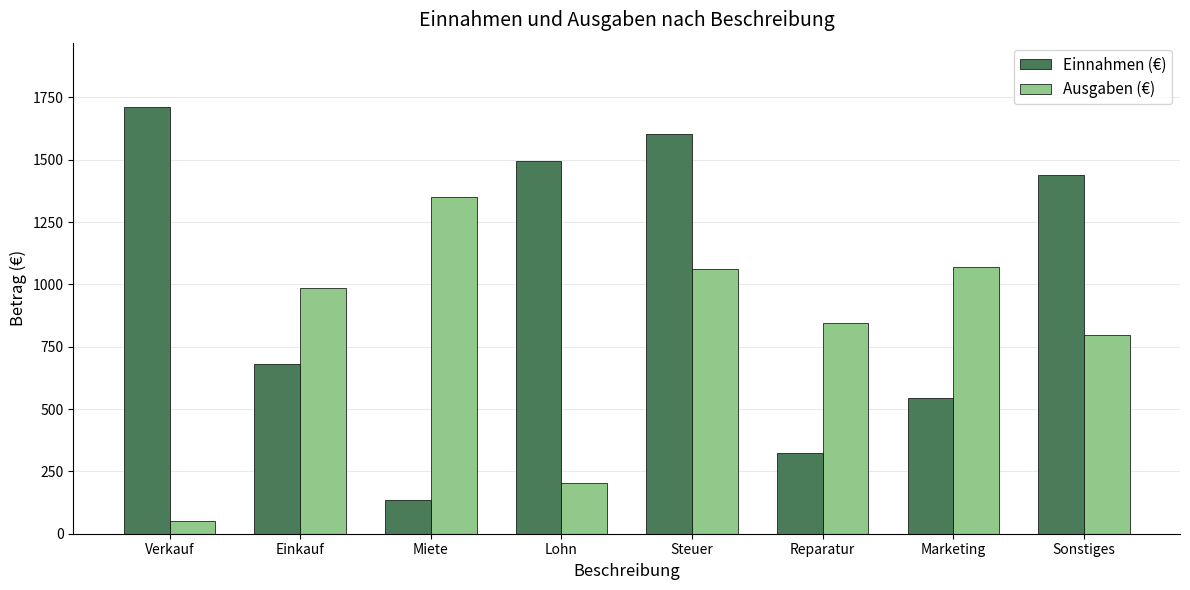

Is it true that Ausgaben (€) equals 1071 at Marketing?

True